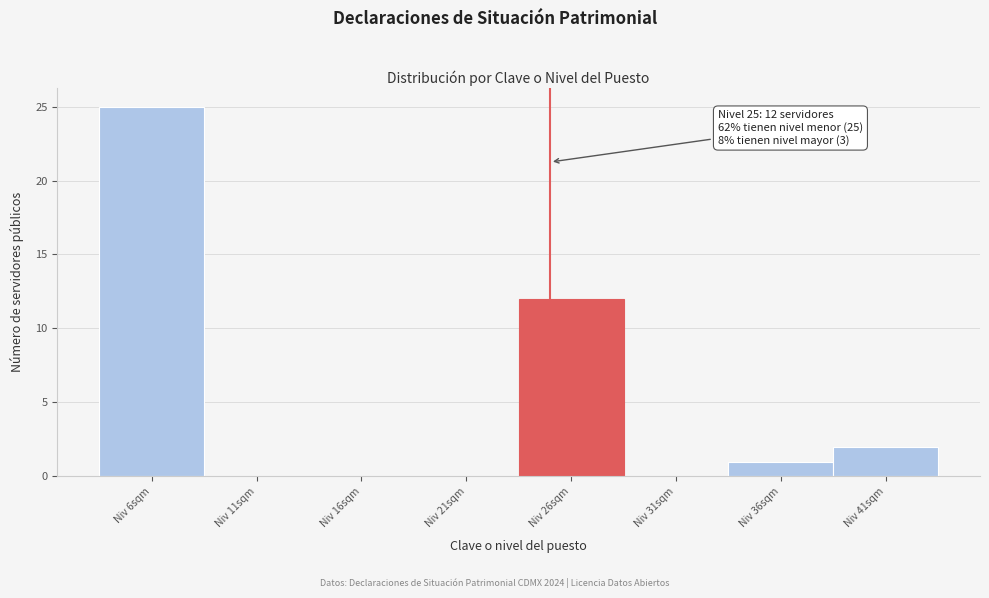

Which range on the x-axis has the tallest bar?

3.5 to 8.5